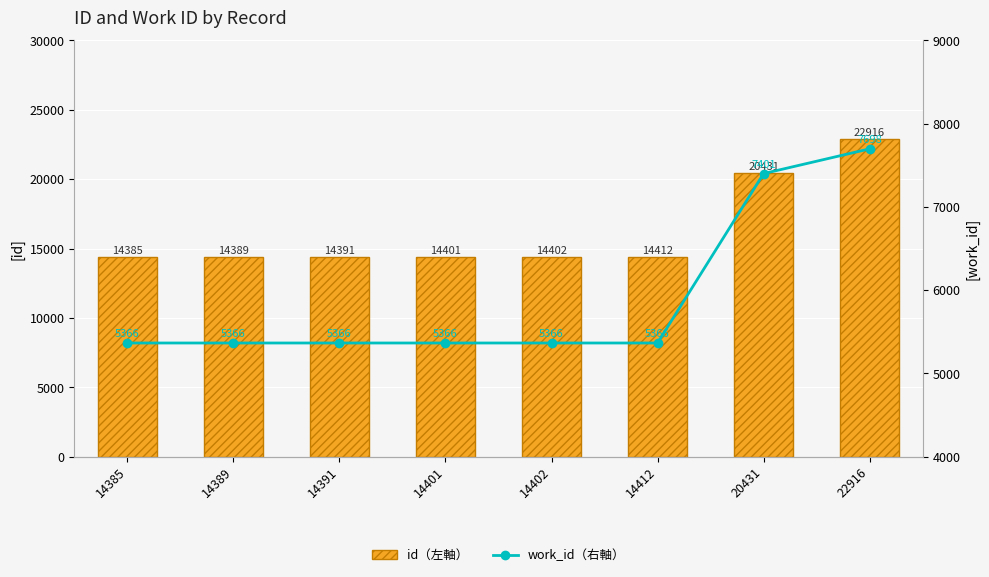

What is the spread (max minus min) of values at 14402?

9036